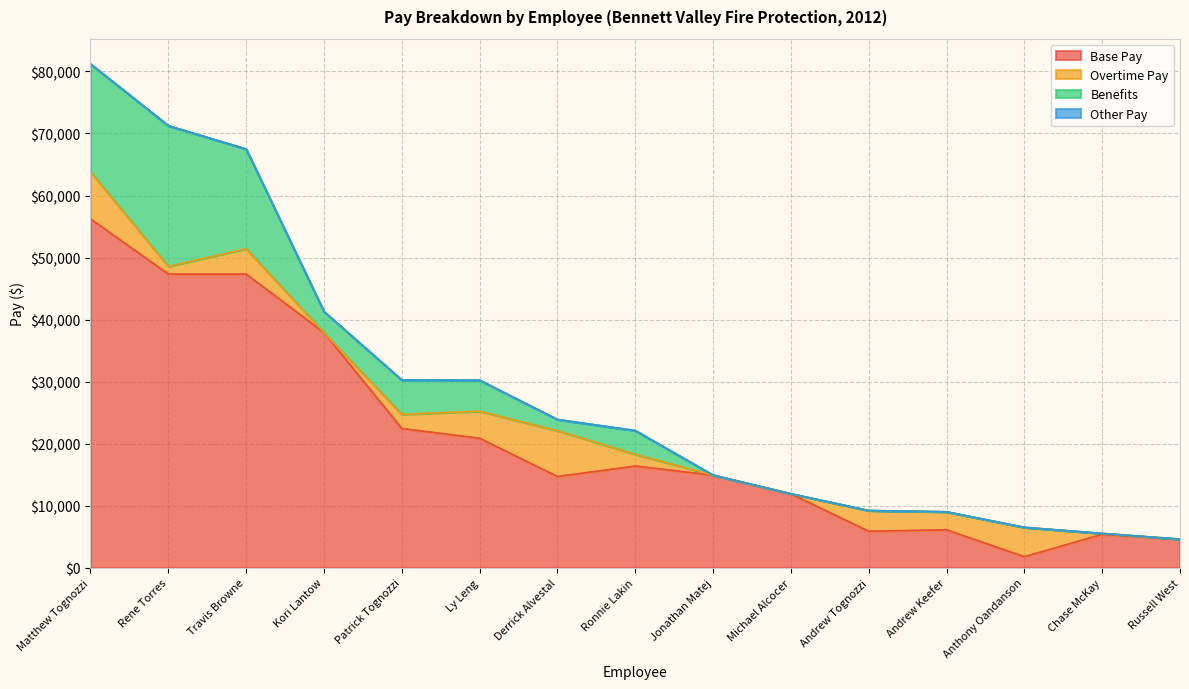

At which label is Overtime Pay closest to 3794?

Travis Browne